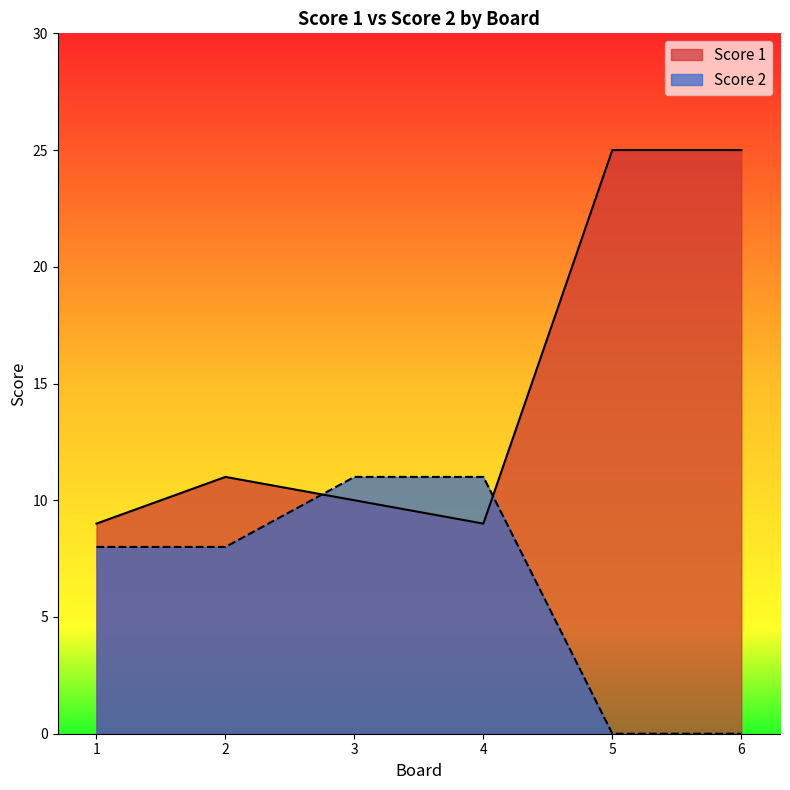

Between which two adjacent categories do Score 1 and Score 2 first intersect?

2 and 3